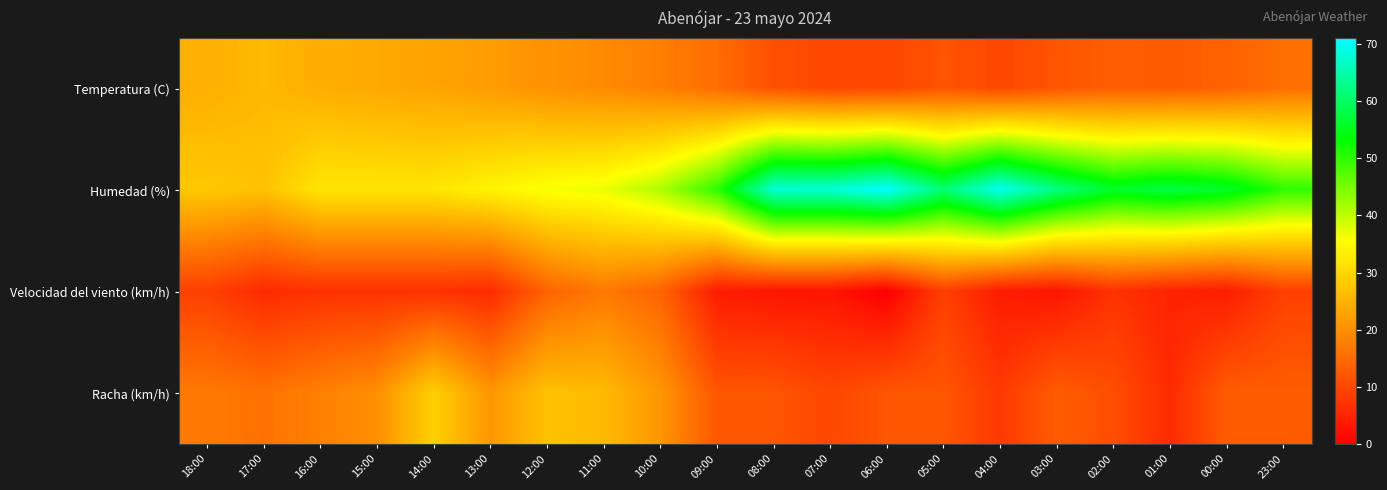

Reading left to right, what are all the values shown in this chart?

Temperatura (C): 18:00=24.5	17:00=25.9	16:00=24.2	15:00=23.6	14:00=22.9	13:00=21.8	12:00=20.4	11:00=19.4	10:00=17.8	09:00=15.2	08:00=11.3	07:00=10.0	06:00=10.0	05:00=11.8	04:00=10.1	03:00=11.9	02:00=13.3	01:00=12.8	00:00=13.7	23:00=15.6
Humedad (%): 18:00=28.0	17:00=27.0	16:00=32.0	15:00=32.0	14:00=32.0	13:00=34.0	12:00=36.0	11:00=37.0	10:00=41.0	09:00=50.0	08:00=68.0	07:00=68.0	06:00=71.0	05:00=61.0	04:00=70.0	03:00=62.0	02:00=56.0	01:00=58.0	00:00=56.0	23:00=50.0
Velocidad del viento (km/h): 18:00=9.0	17:00=6.0	16:00=7.0	15:00=7.0	14:00=7.0	13:00=6.0	12:00=14.0	11:00=17.0	10:00=14.0	09:00=4.0	08:00=3.0	07:00=3.0	06:00=0.0	05:00=9.0	04:00=4.0	03:00=3.0	02:00=7.0	01:00=5.0	00:00=4.0	23:00=9.0
Racha (km/h): 18:00=17.0	17:00=16.0	16:00=18.0	15:00=20.0	14:00=29.0	13:00=21.0	12:00=27.0	11:00=26.0	10:00=21.0	09:00=12.0	08:00=12.0	07:00=10.0	06:00=12.0	05:00=12.0	04:00=8.0	03:00=13.0	02:00=11.0	01:00=6.0	00:00=13.0	23:00=13.0